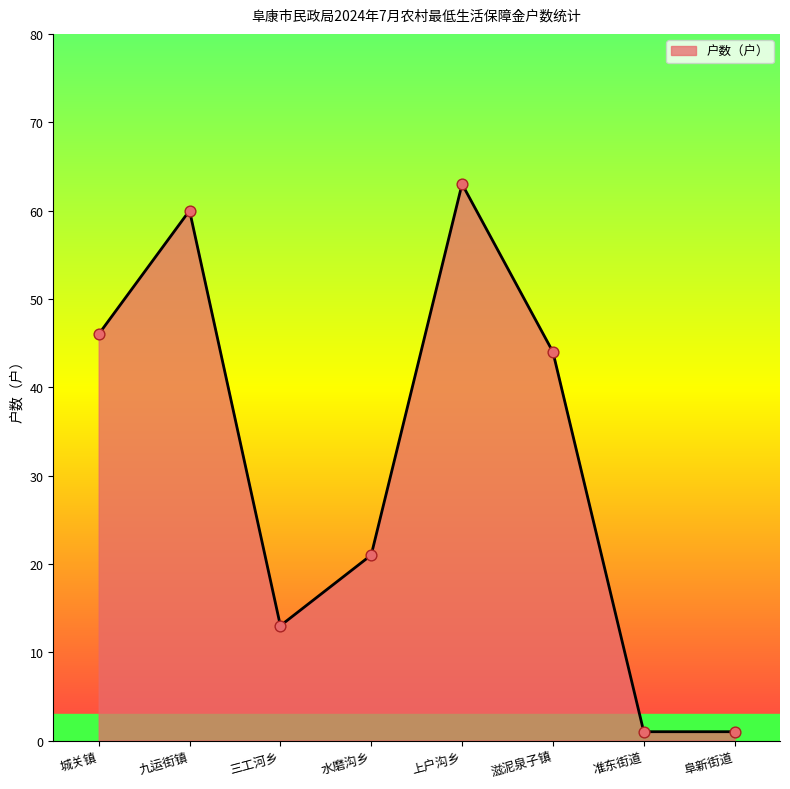

What is the change in value from 滋泥泉子镇 to 准东街道?

-43